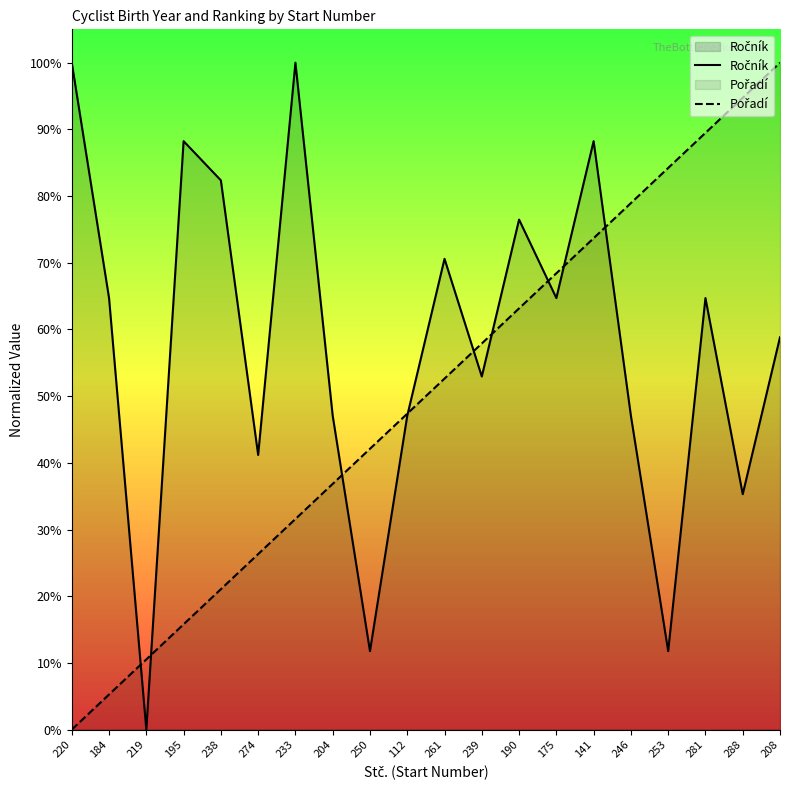

The Ročník series shows 42.0 at 190. True or false?

False